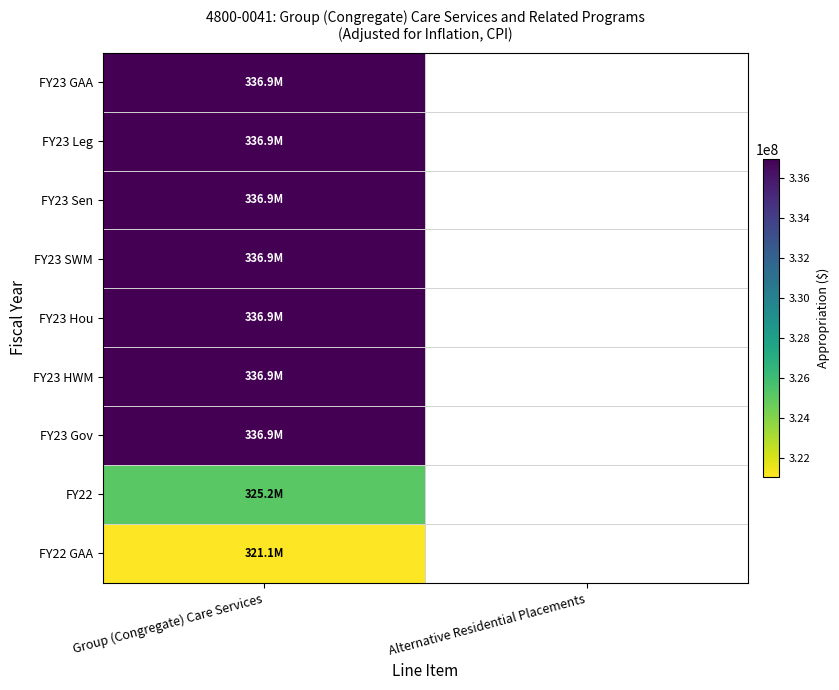

Which category has the highest value in the FY23 GAA series?

Group (Congregate) Care Services